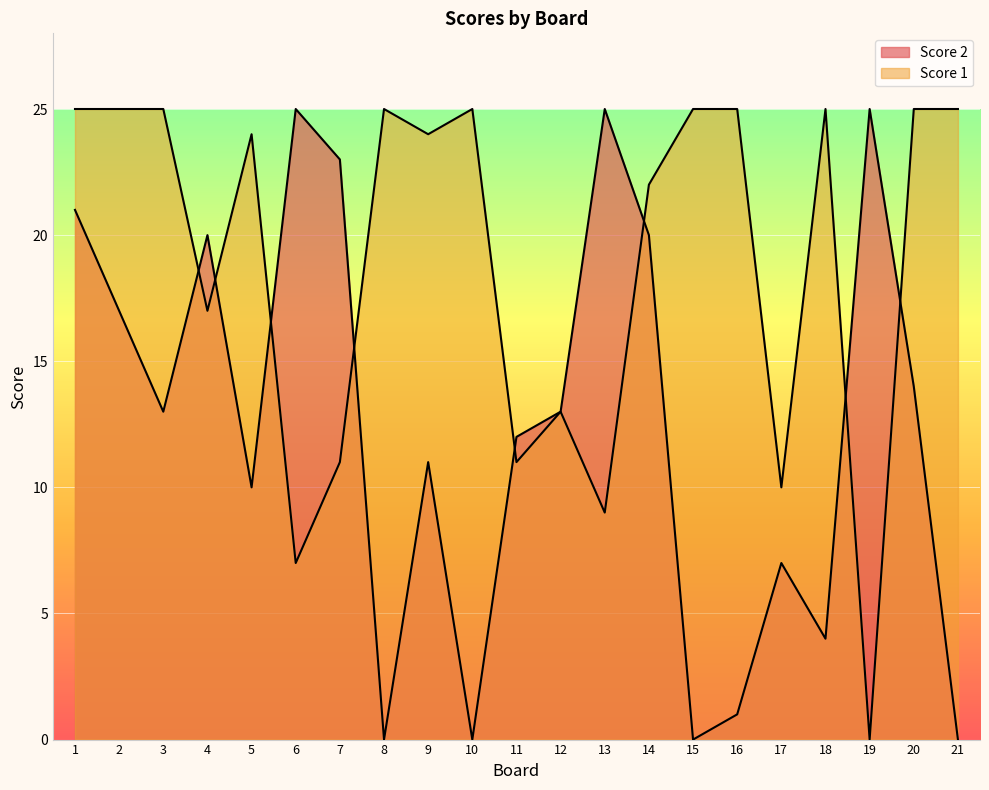

What is the total value across all series at 2?

42